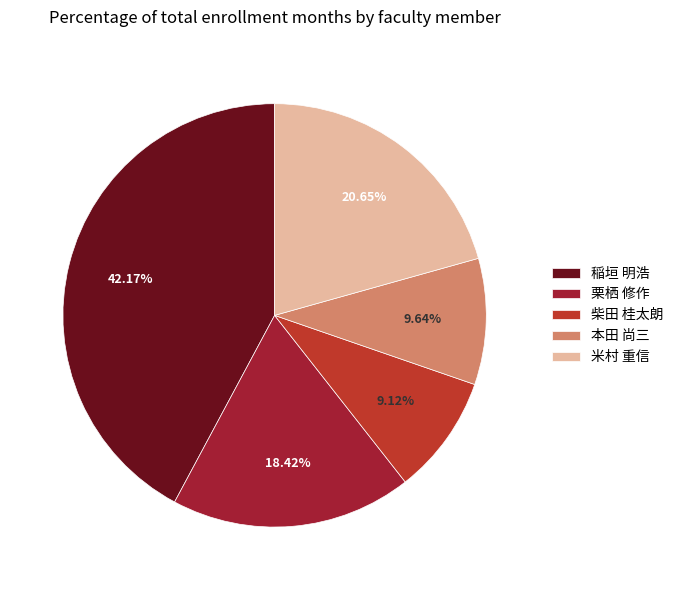

How many slices are in this pie chart?

5